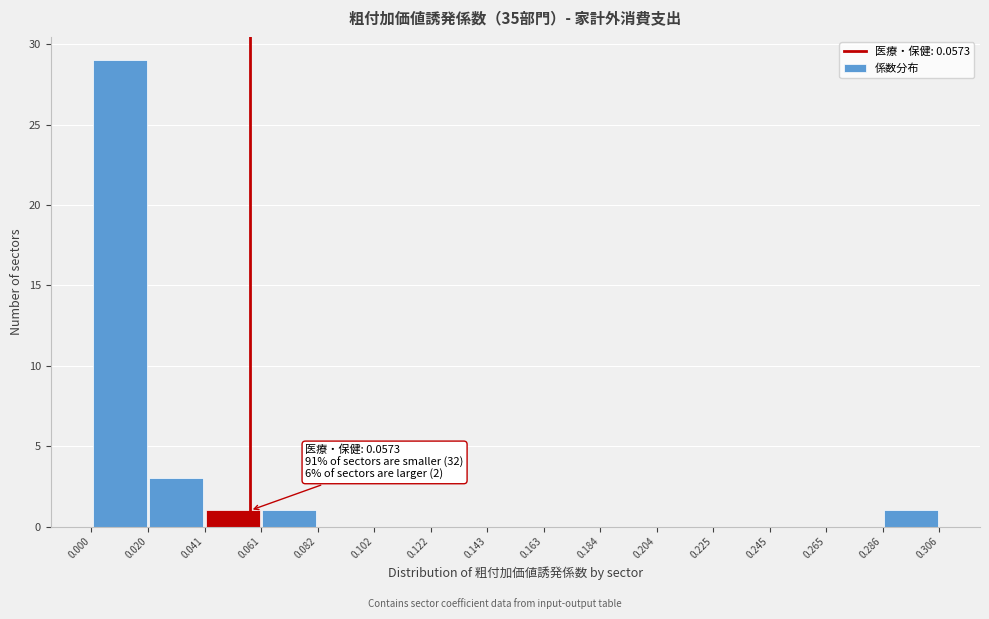

Which range on the x-axis has the tallest bar?

0.000 to 0.020